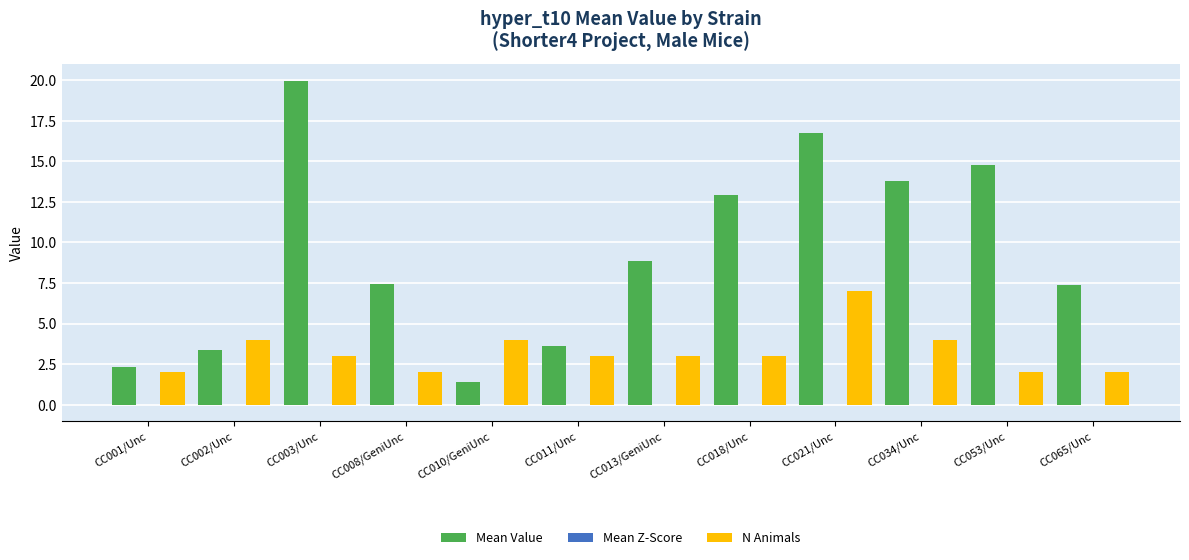

Which series changed the most between CC001/Unc and CC018/Unc?

Mean Value